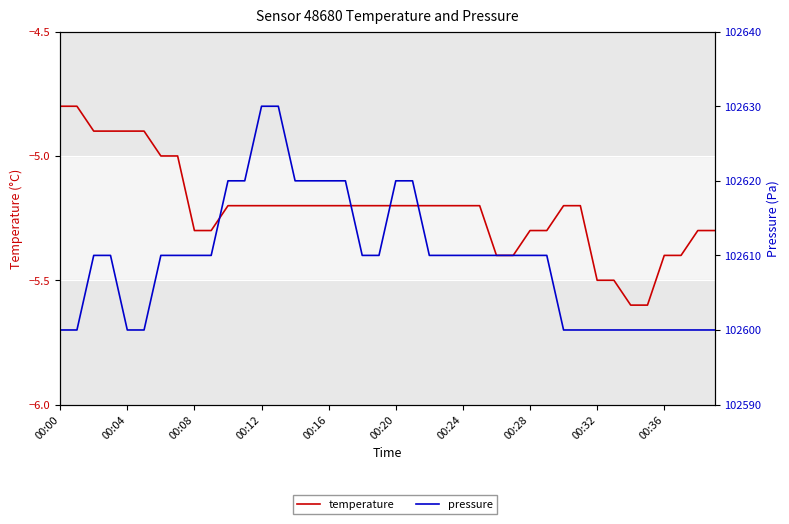

Which label corresponds to the largest value in the chart?

00:12